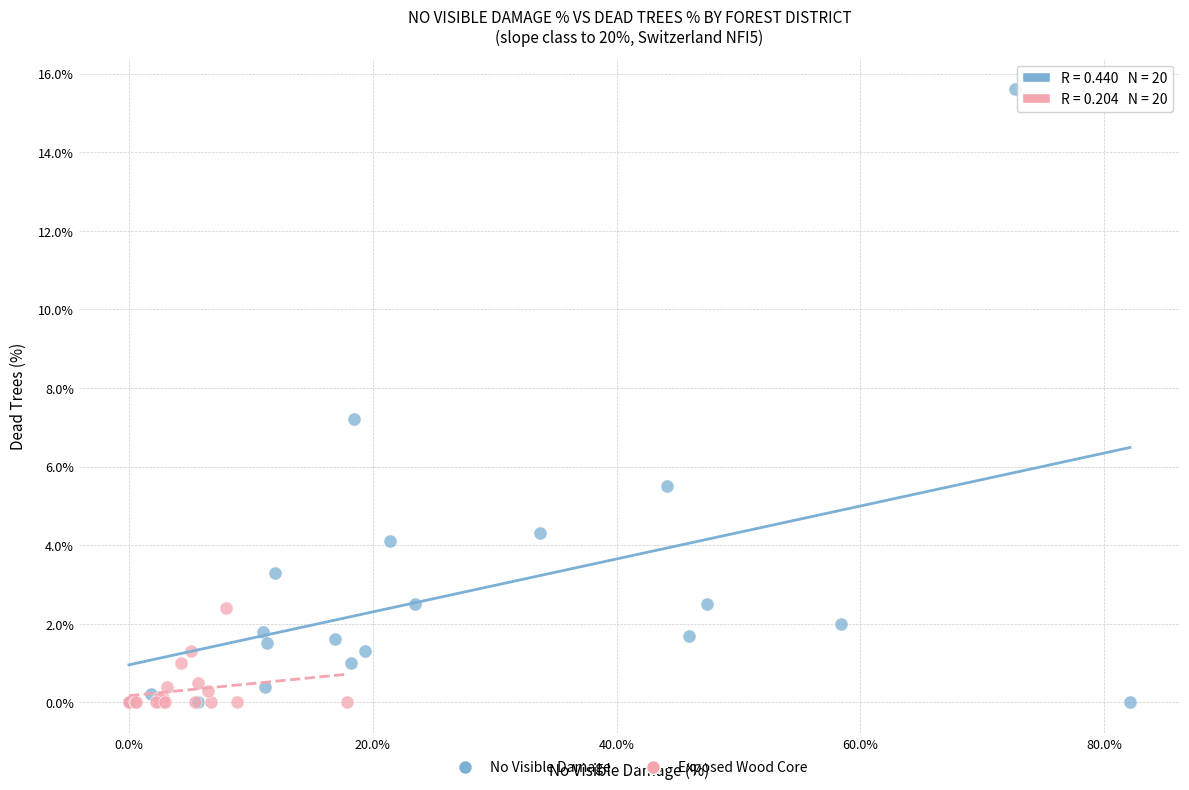

Which series reaches the maximum Y coordinate?

No Visible Damage